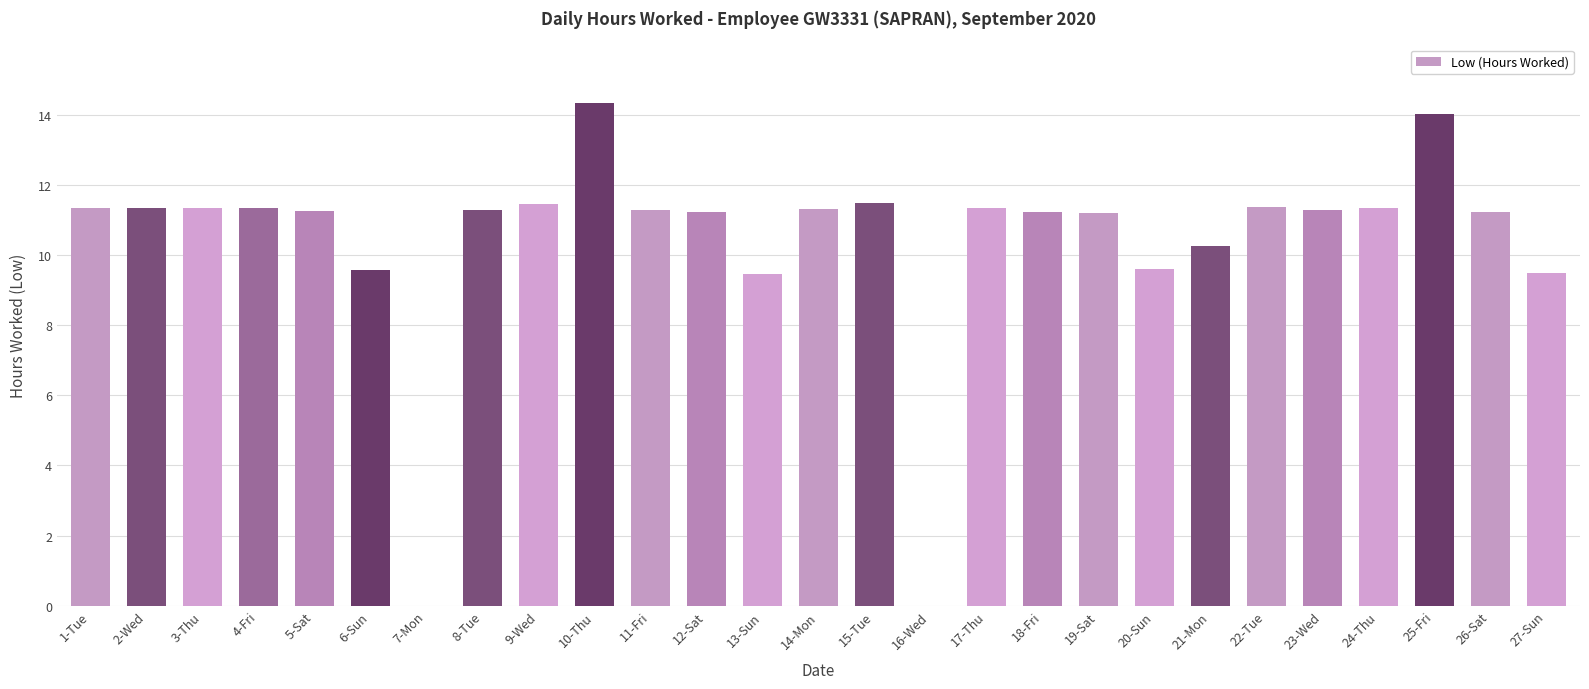

Which category has the highest value across all series?

10-Thu